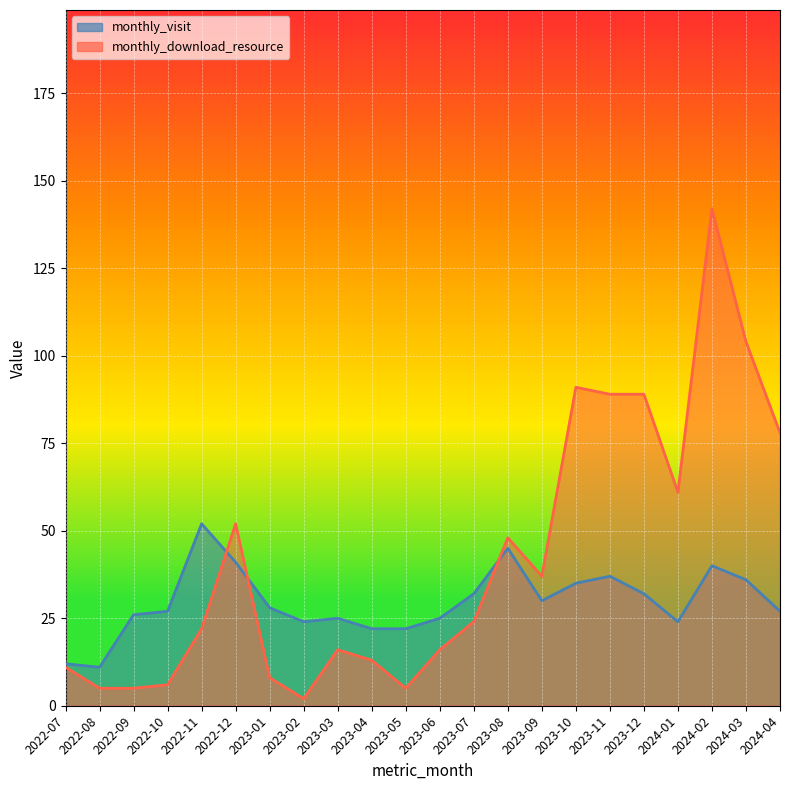

List the series in order of their overall mean, highest first.

monthly_download_resource, monthly_visit